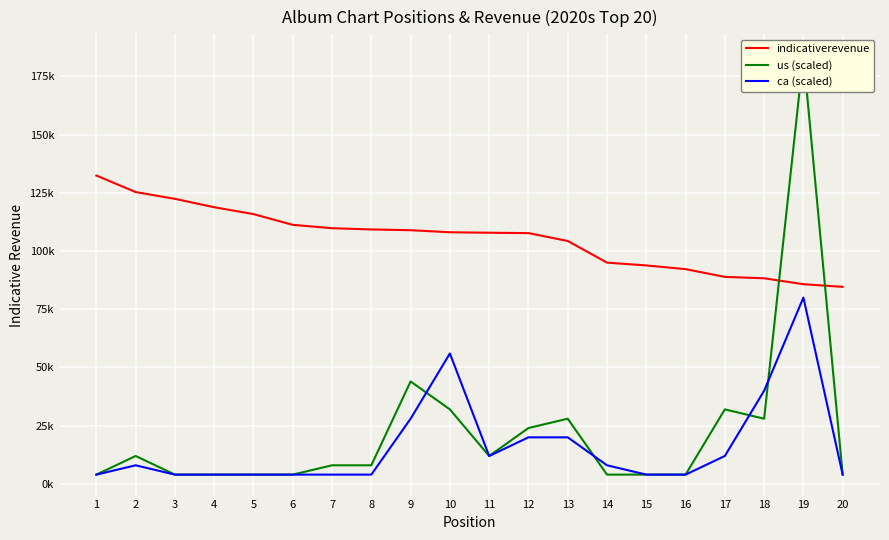

At which category is the sum across all series the highest?

19